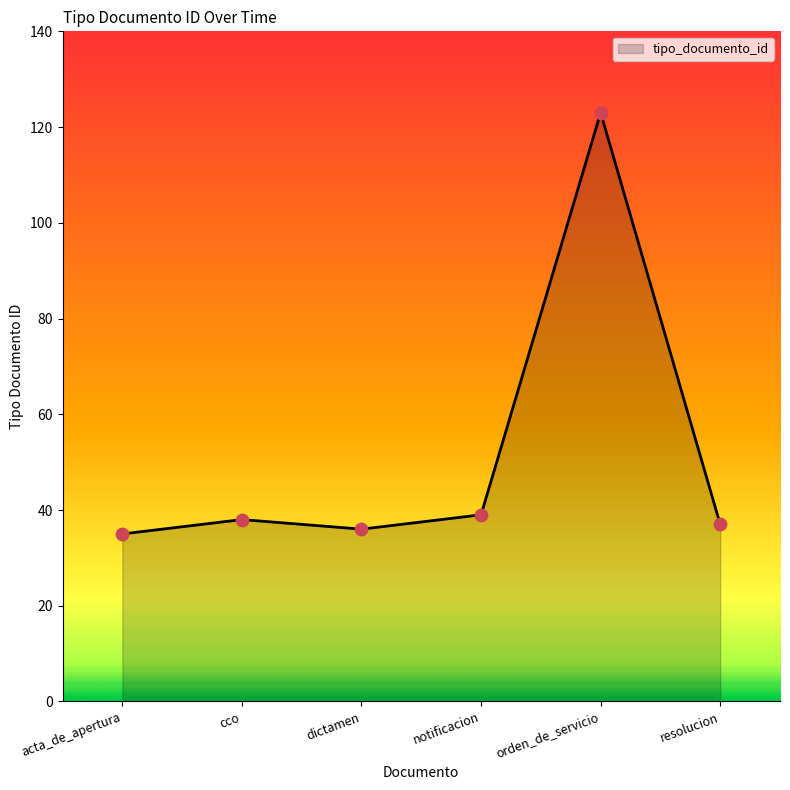

What is the ratio of the value at cco to the value at acta_de_apertura?

1.1